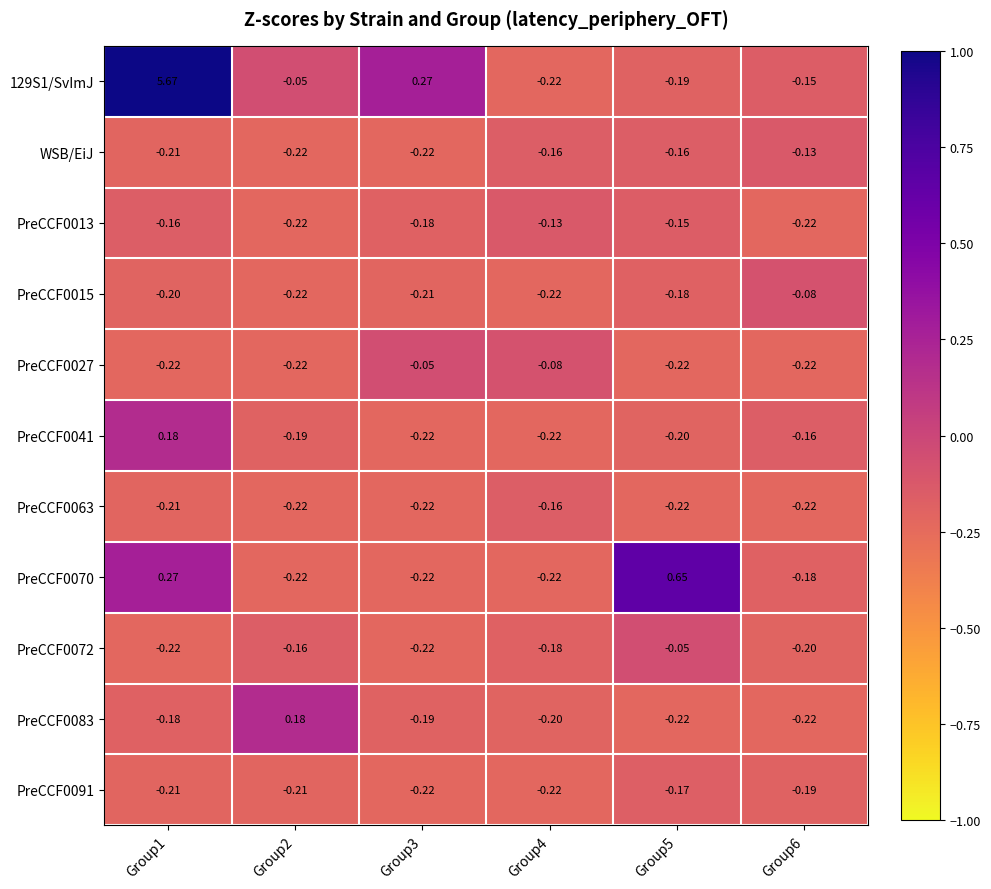

Between Group3 and Group6, which is larger?

Group3